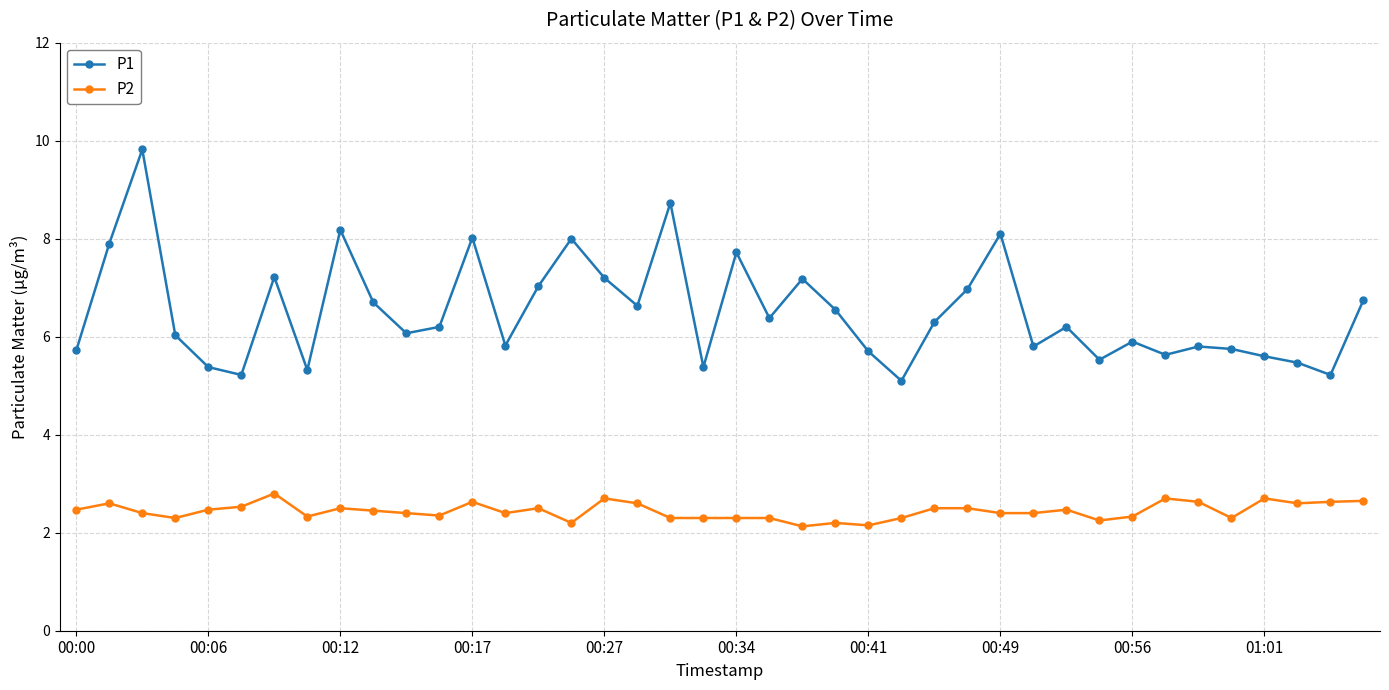

Rank the series by their average value, from highest to lowest.

P1, P2